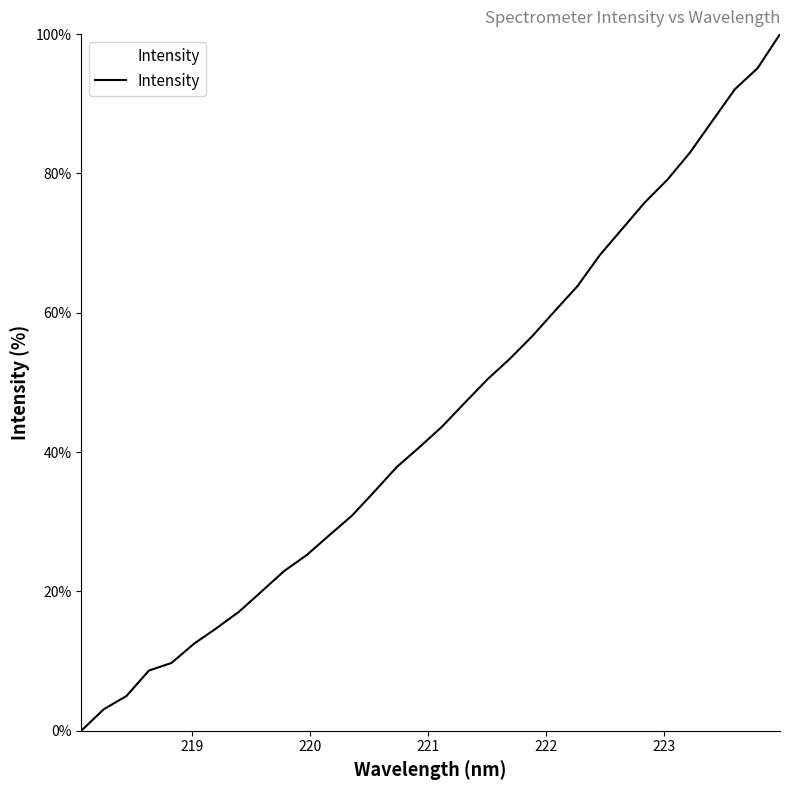

True or false: the data has more than 0 interior local peaks.

False